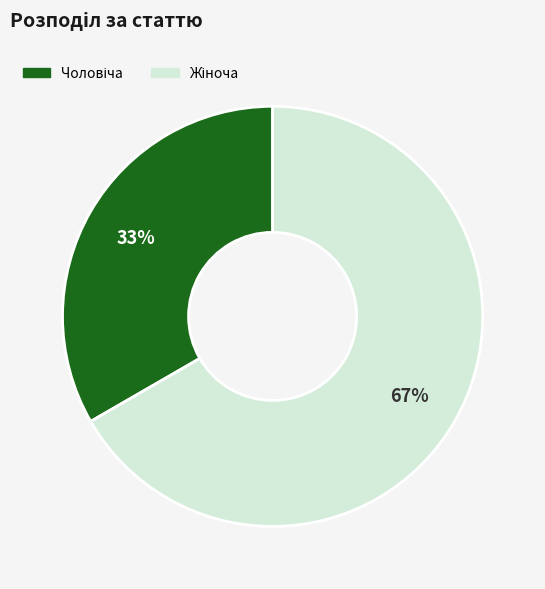

Is there any slice that represents more than half of the pie?

Yes